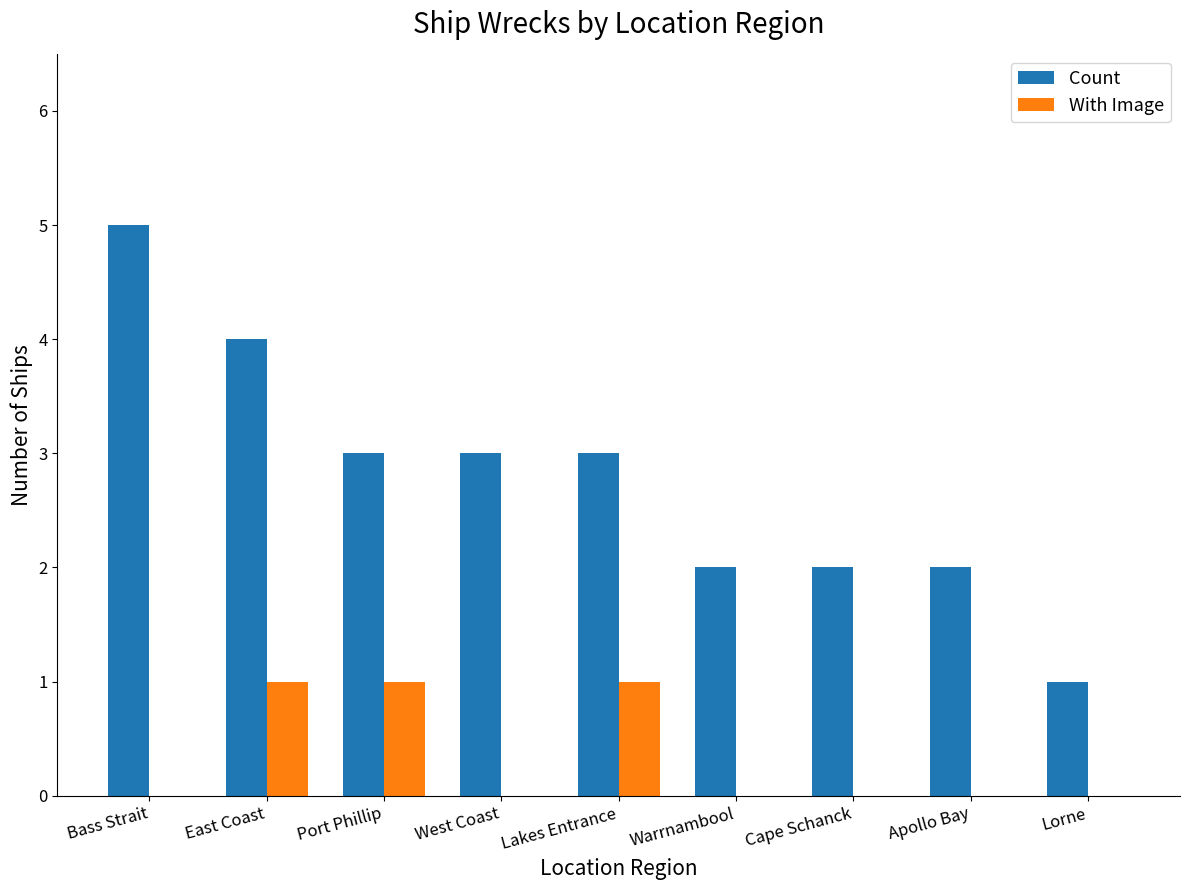

The Count series shows 3 at Cape Schanck. True or false?

False